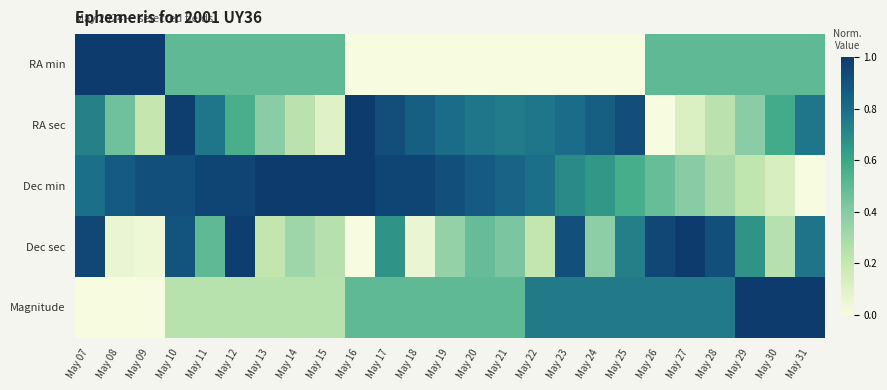

Which series has the widest spread of values?

RA min